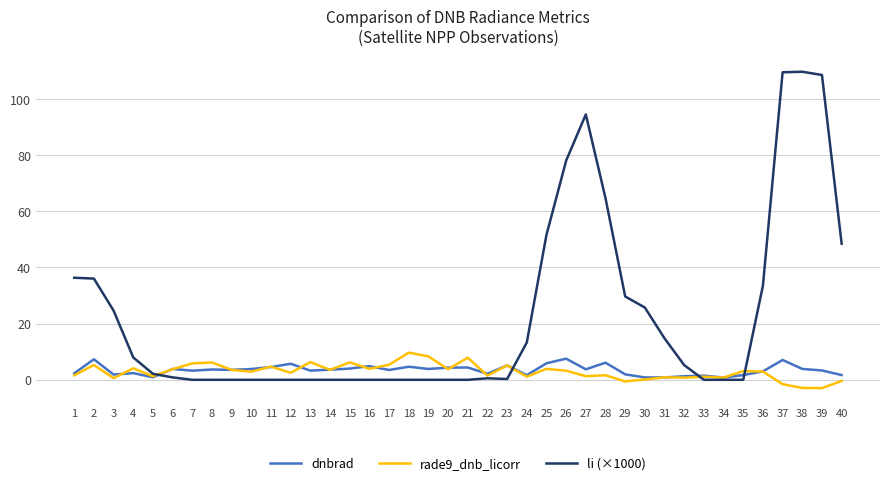

How many lines are shown in the chart?

3